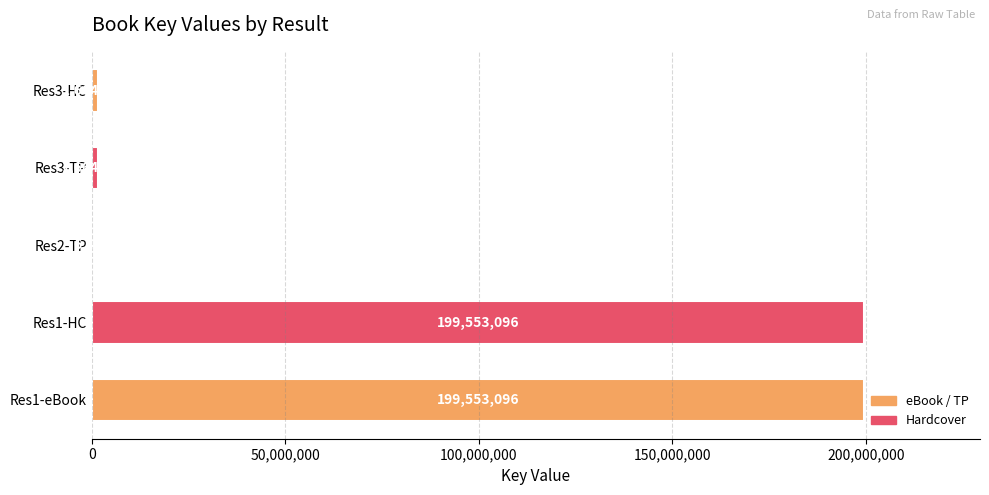

What is the sum of all values?

402441516